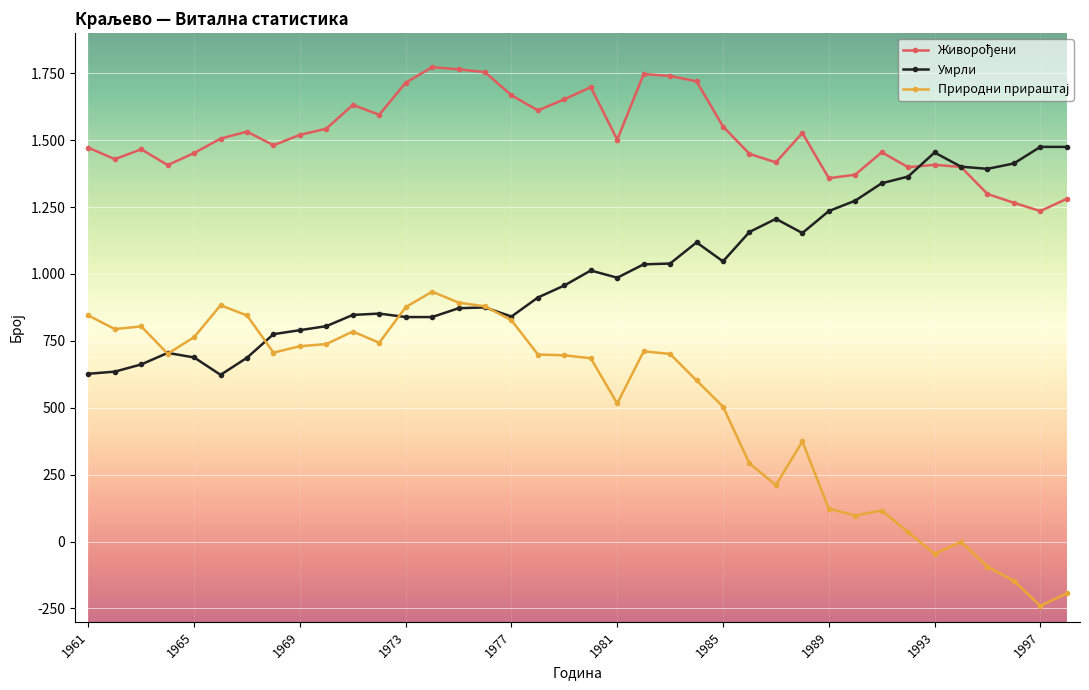

Rank the series by their average value, from lowest to highest.

Природни прираштај, Умрли, Живорођени